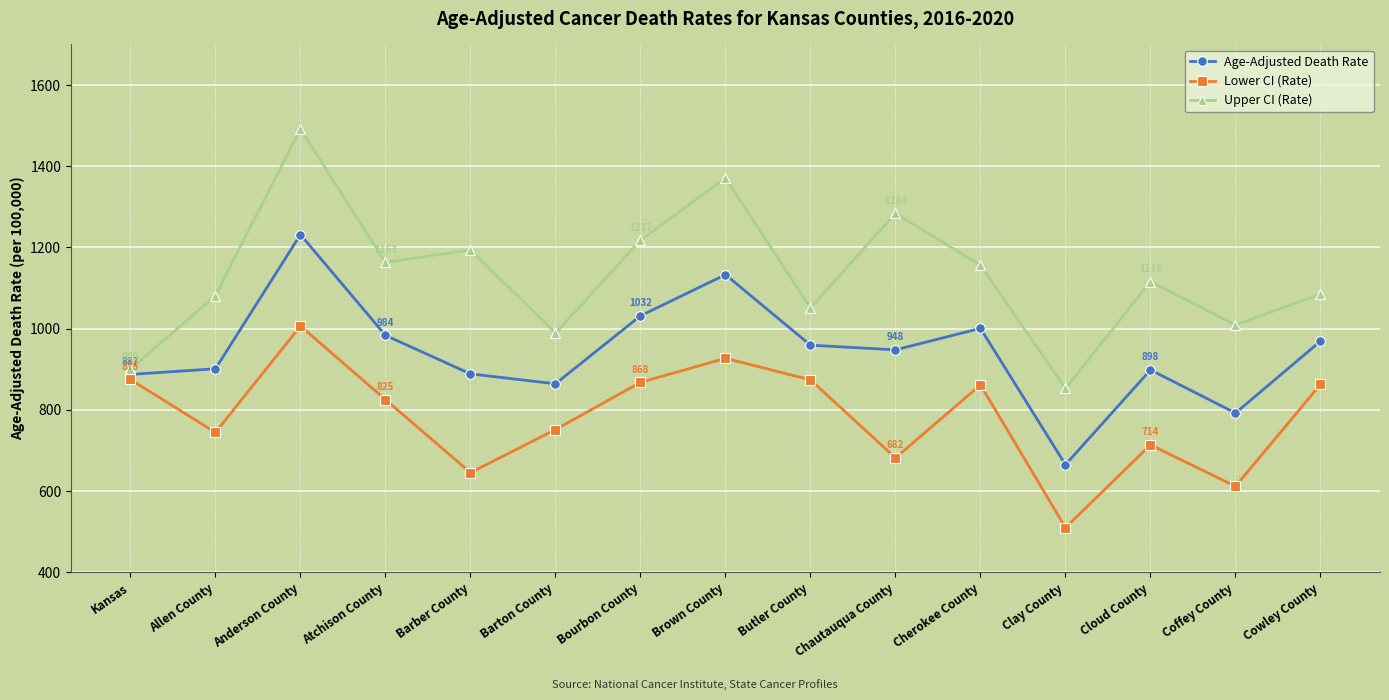

How many lines are shown in the chart?

3